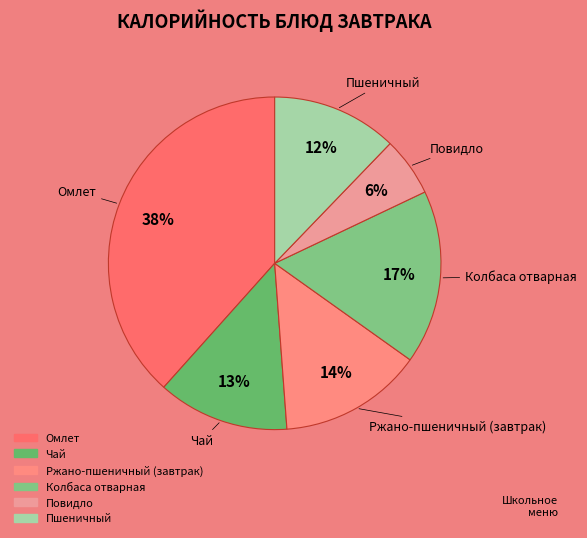

Rank the categories by value from lowest to highest.

Повидло, Пшеничный, Чай, Ржано-пшеничный (завтрак), Колбаса отварная, Омлет